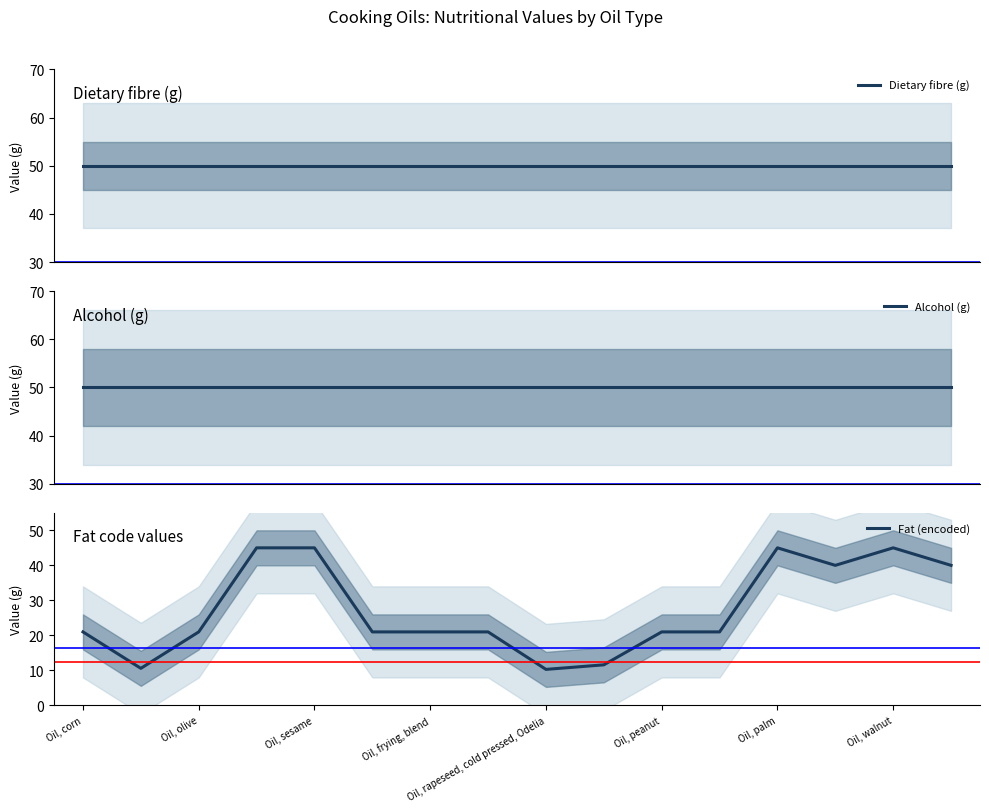

True or false: Fat (encoded) and Alcohol (g) cross at least once.

False